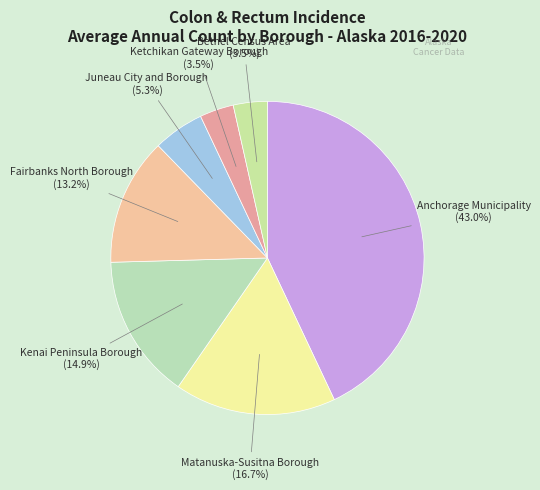

What percentage do Kenai Peninsula Borough and Matanuska-Susitna Borough together represent?

31.6%